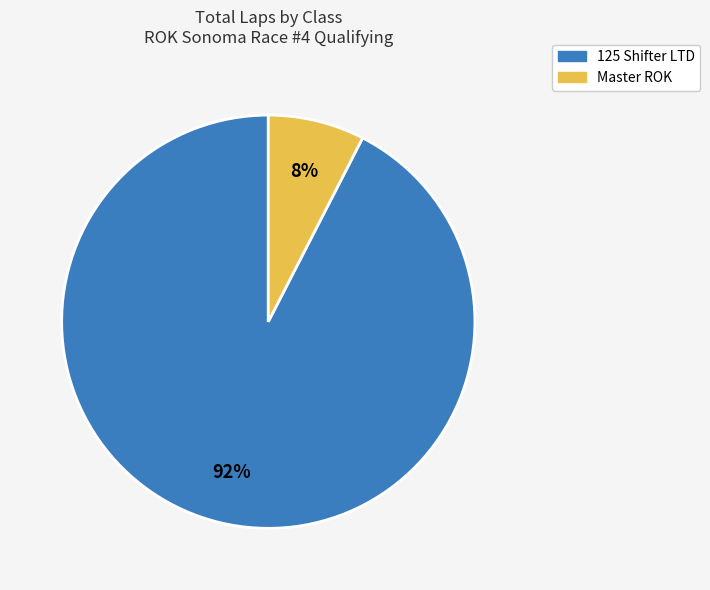

What is the smallest slice in the pie chart?

Master ROK